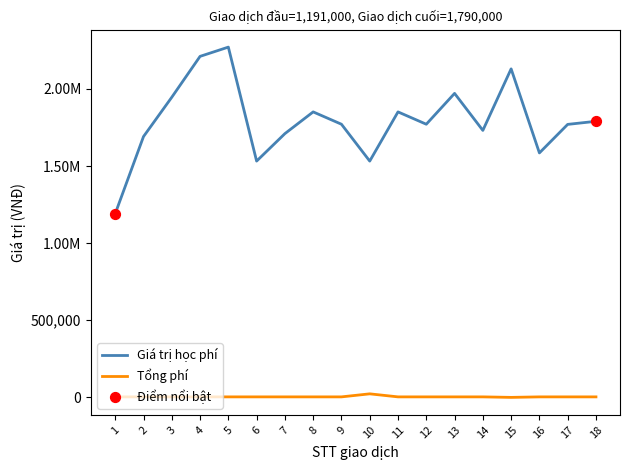

Is this an area chart (filled region under the line)?

No